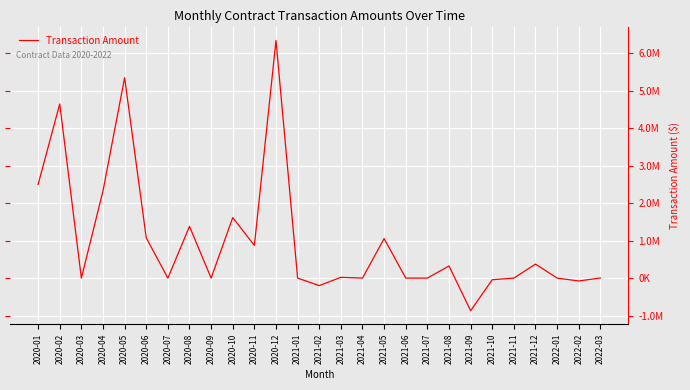

Is this an area chart (filled region under the line)?

No